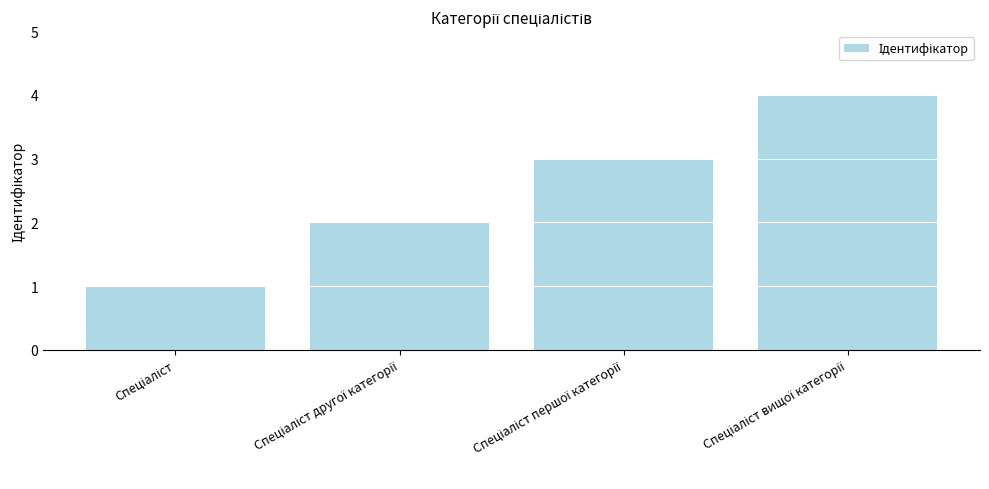

Reading right to left, transcribe all the data shown in this chart.

4	3	2	1